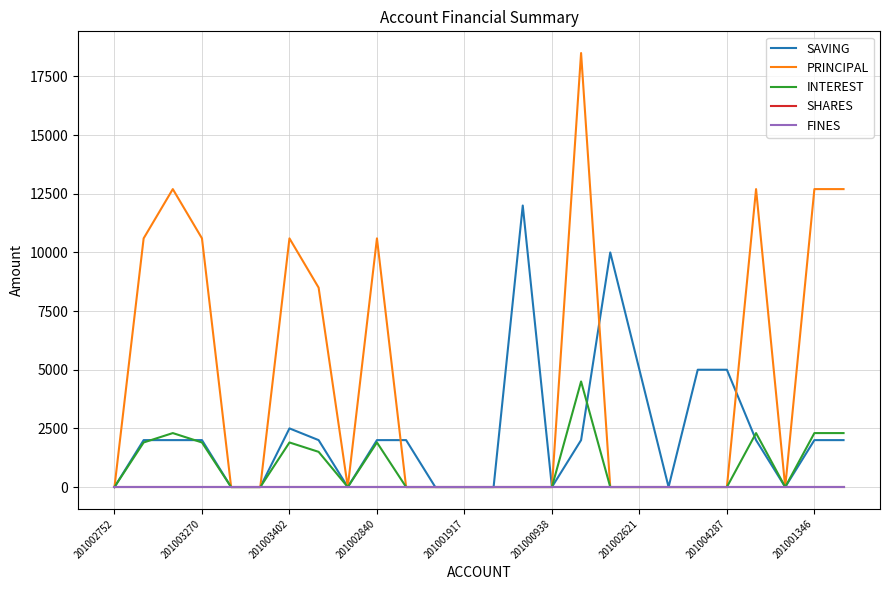

Where is FINES nearest to the value 0?

201002752